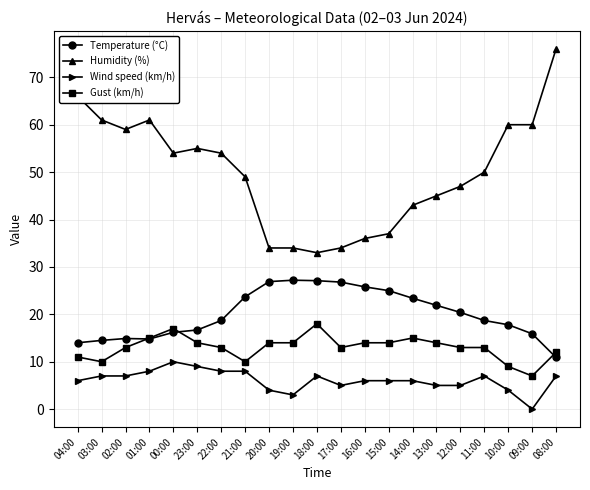

At 04:00, list the series in order from smallest to largest.

Wind speed (km/h), Gust (km/h), Temperature (°C), Humidity (%)